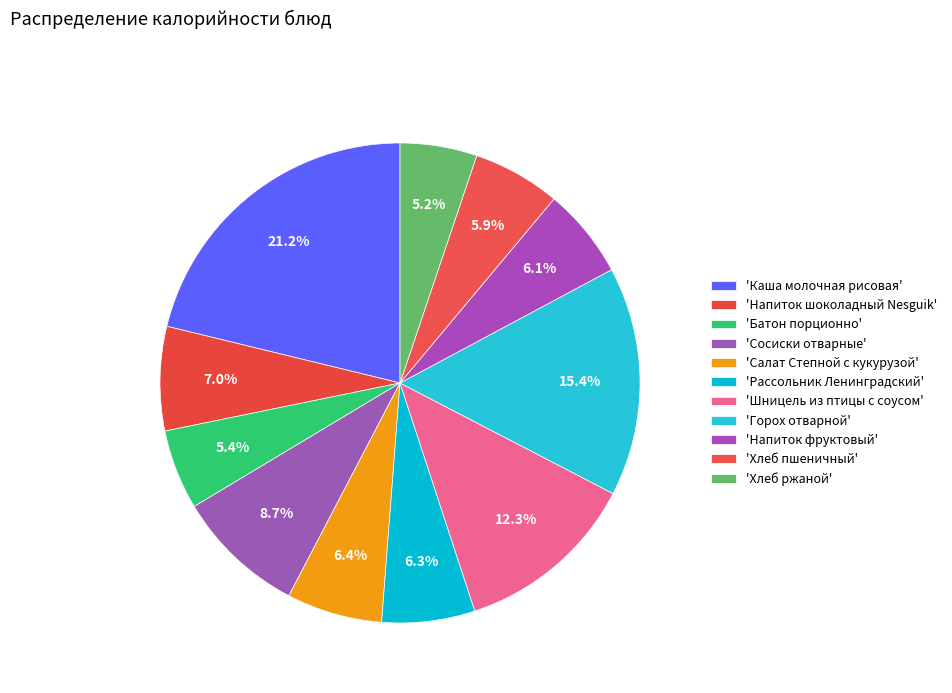

Count the number of slices in the pie.

11